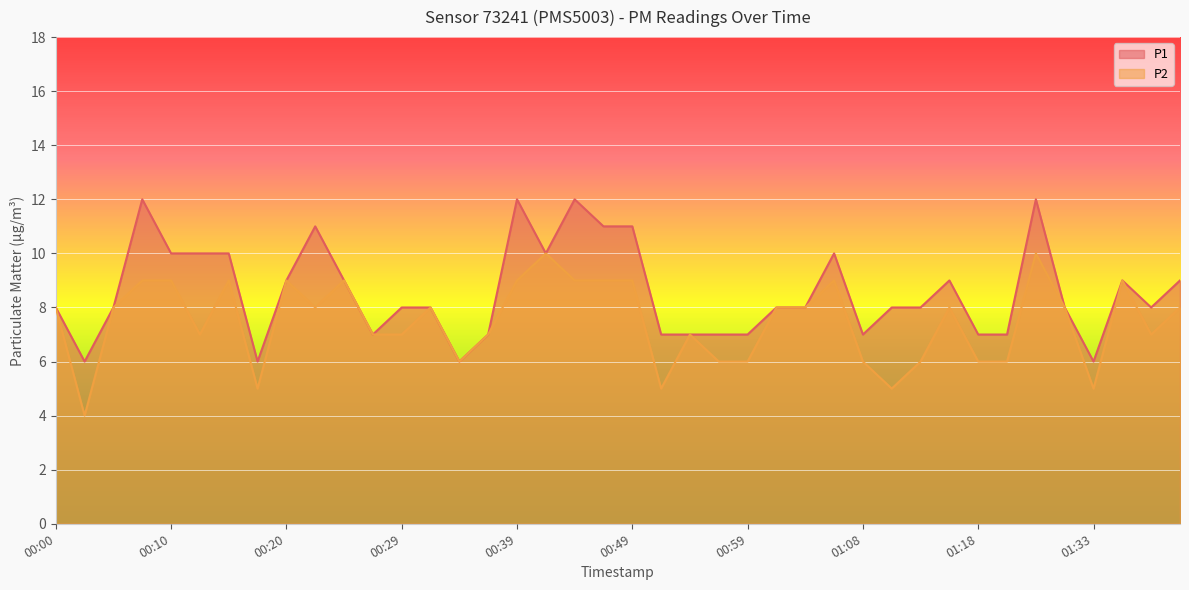

What is the minimum value shown in the chart?

4